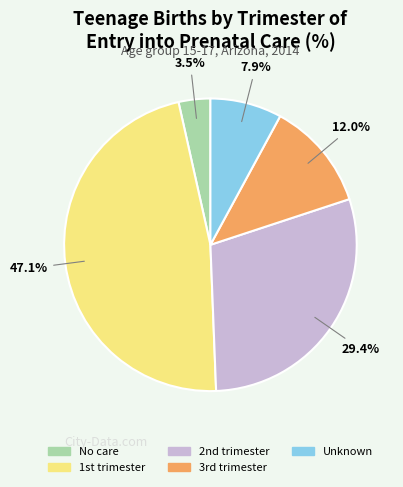

Is there a majority slice in this chart?

No